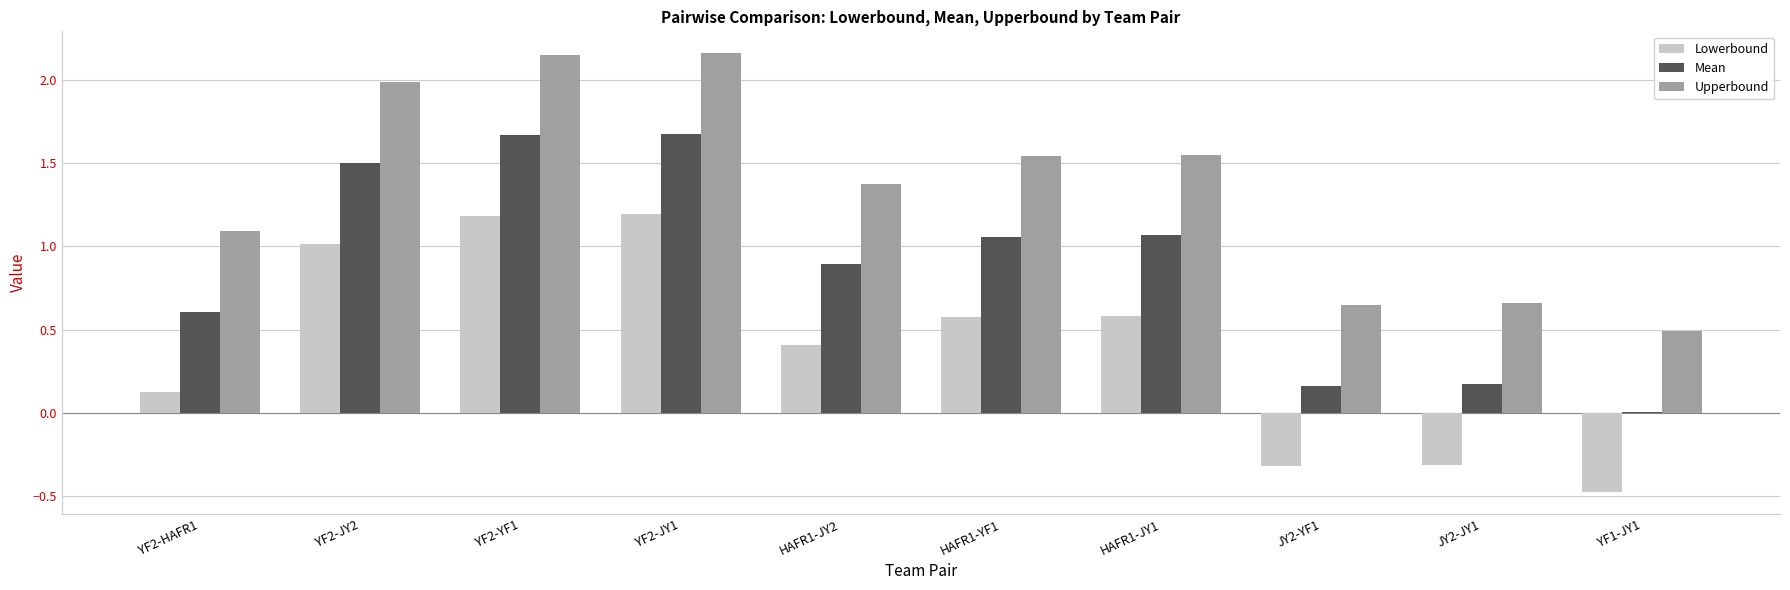

The value of Mean at YF2-HAFR1 is 0.3. True or false?

False